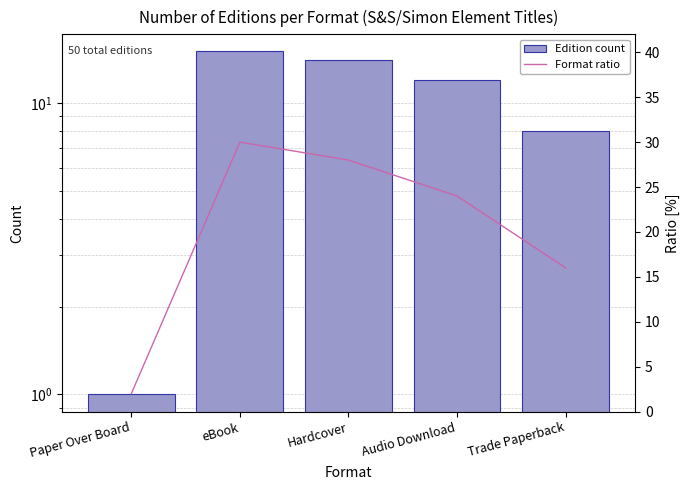

At which label does Format ratio first exceed 24?

eBook